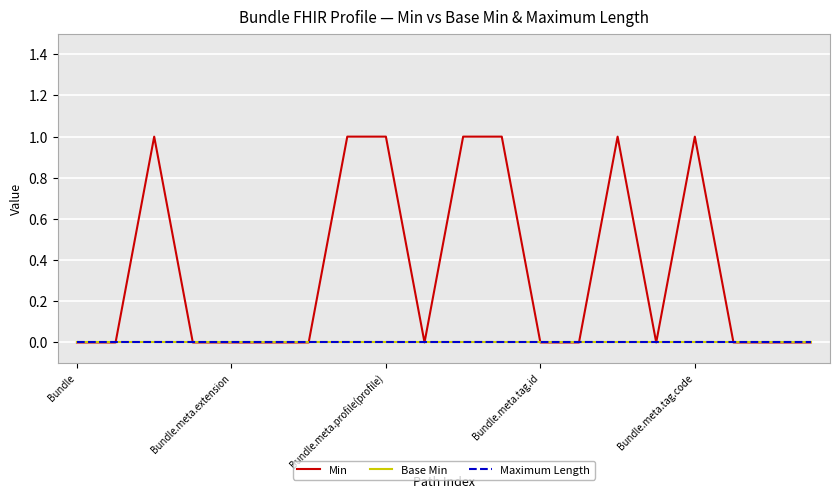

Rank the series by their maximum value, from highest to lowest.

Min, Base Min, Maximum Length